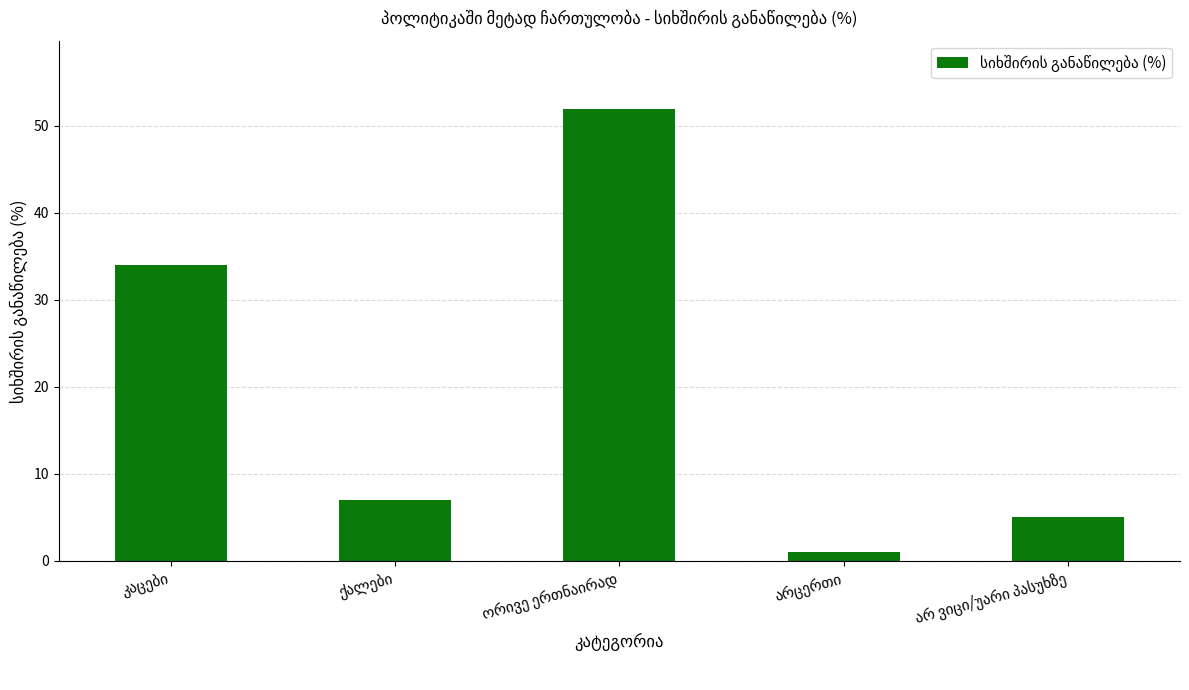

How many series are shown in this chart?

1